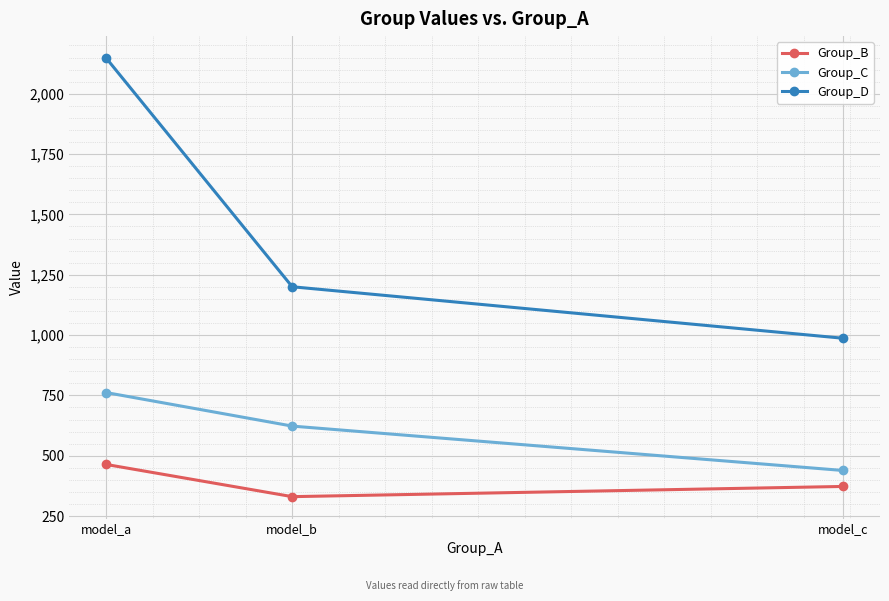

What is the spread (max minus min) of values at model_a?

1684.1